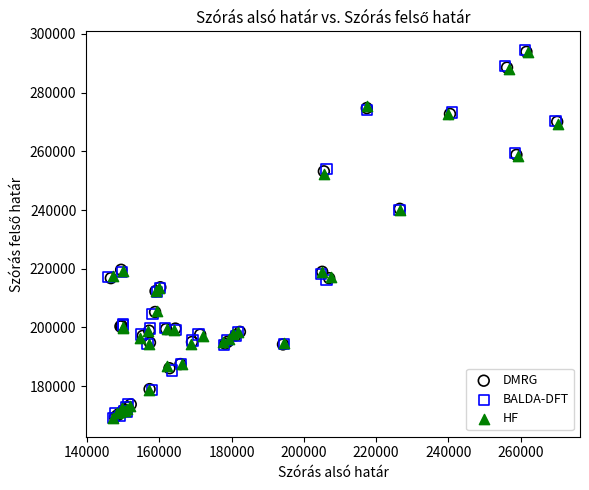

Which series has the widest spread of Y values?

BALDA-DFT